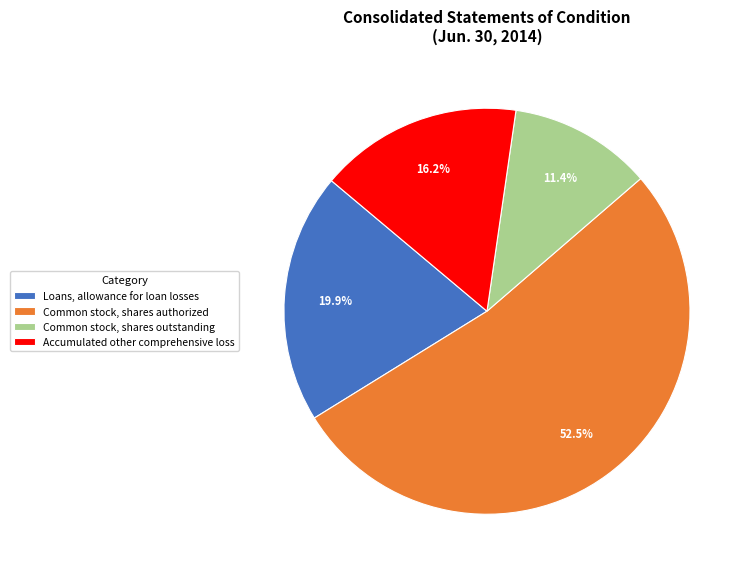

How many slices are in this pie chart?

4